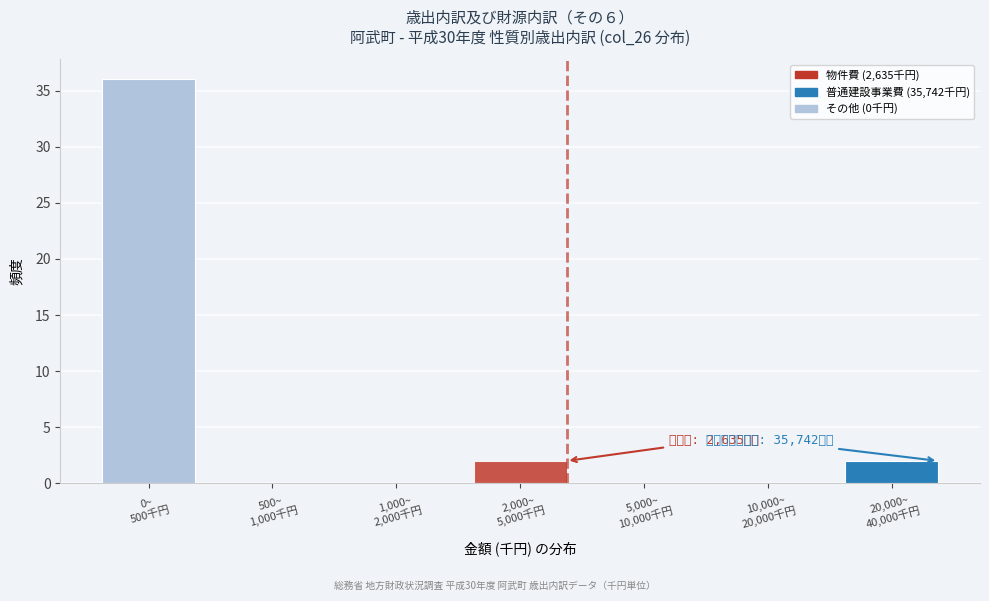

What is the sum of all values?

40